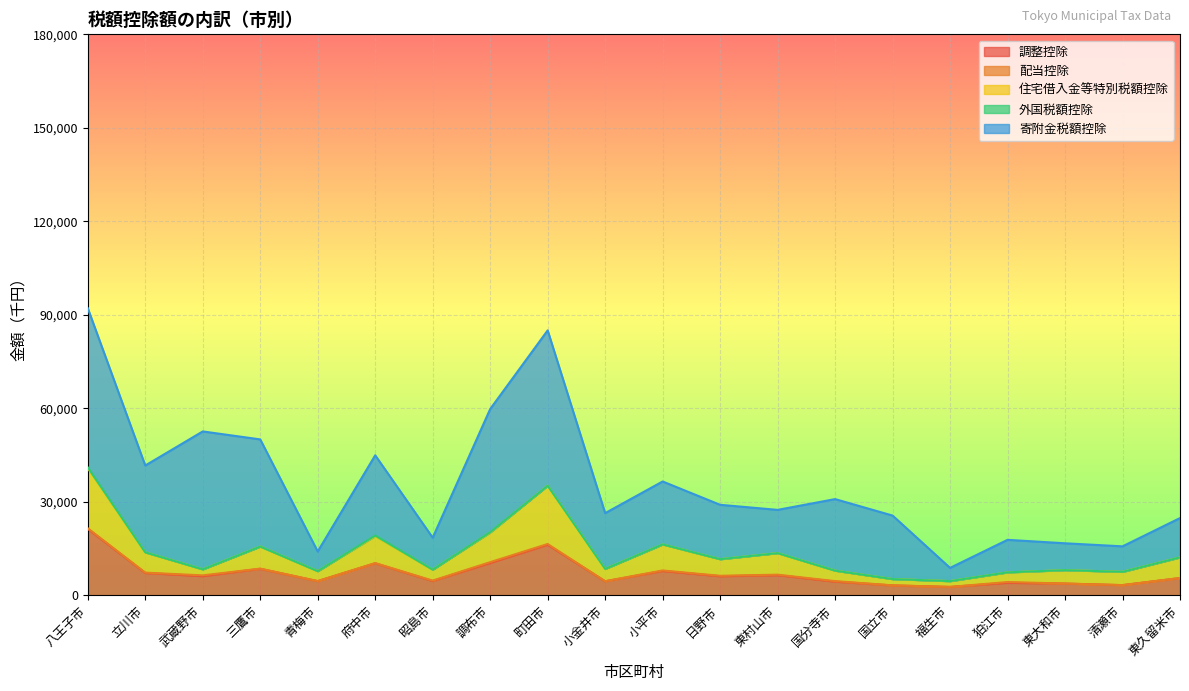

Reading left to right, list all the values displayed in this chart.

調整控除: 21333	7181	6155	8503	4550	10276	4604	10386	16251	4498	7813	6131	6473	4408	3173	2691	4018	3770	3269	5533
配当控除: 178	106	249	74	28	69	122	258	222	35	167	143	160	150	38	11	243	12	12	32
住宅借入金等特別税額控除: 19289	6501	1932	7075	3186	8635	3527	9508	18712	3954	8345	5322	6923	3363	2004	1863	3093	4310	4261	6605
外国税額控除: 249	5	8	4	0	202	0	116	0	0	20	4	0	0	2	0	24	0	0	10
寄附金税額控除: 51077	27861	44250	34376	6294	25754	10243	39511	49828	17884	20188	17450	13866	22957	20381	4241	10430	8609	8177	12615